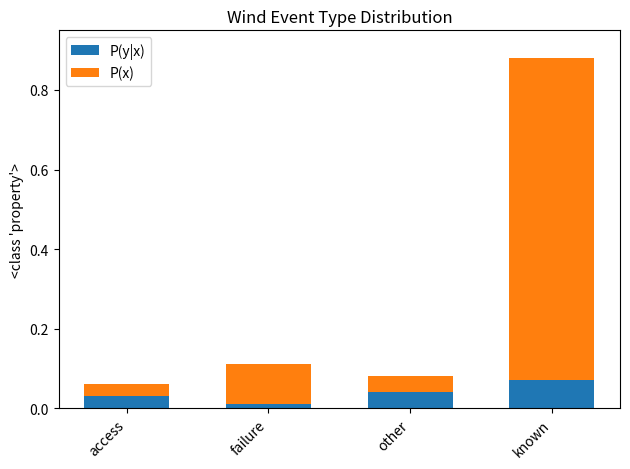

Rank the categories by P(y|x) value from highest to lowest.

known, other, access, failure